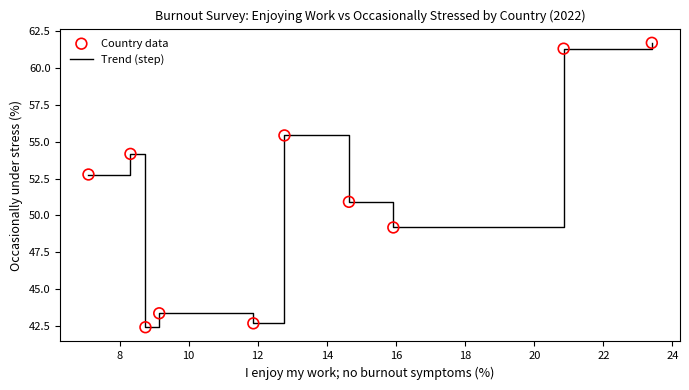

What is the greatest value displayed?

61.7